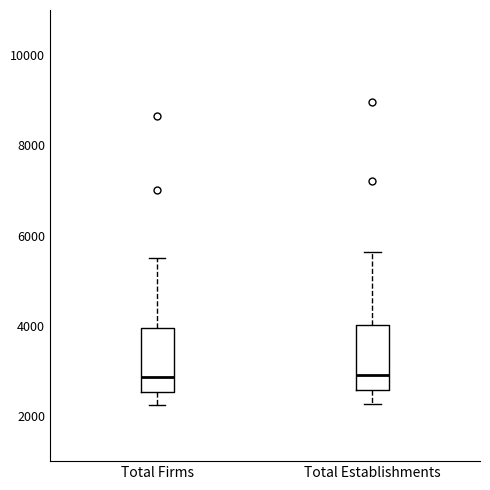

Reading left to right, read every box against the y-axis: the position of its median line, the range the box covers, and the ends of its whiskers. The values are not printed on the chart, so give them approximately, as read against the axis.

Total Firms: median 2800, box 2600 to 4000, whiskers 2200 to 5600
Total Establishments: median 3000, box 2600 to 4000, whiskers 2200 to 5600